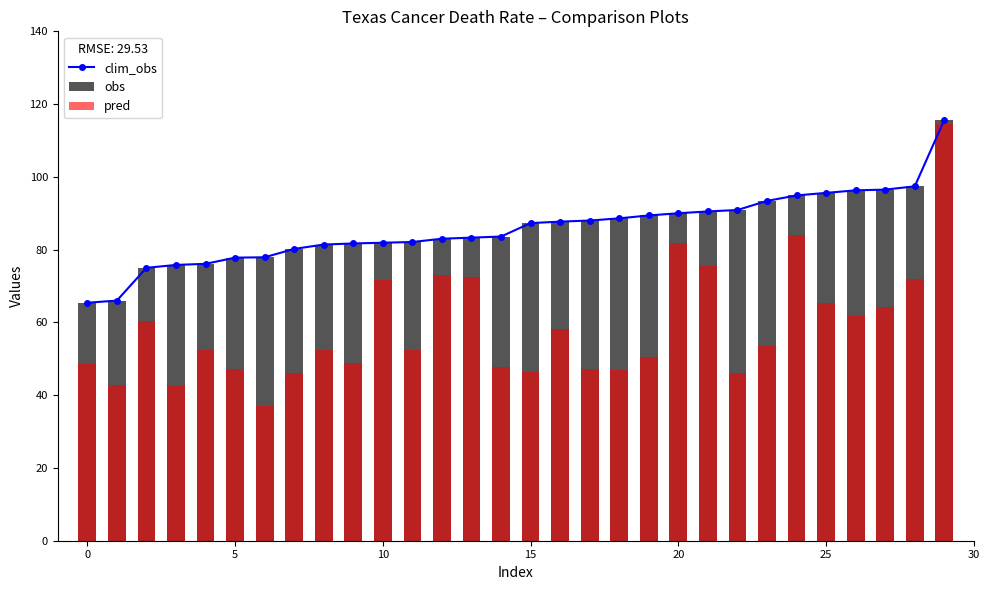

What is the difference between the obs values at 25 and 8?

14.2